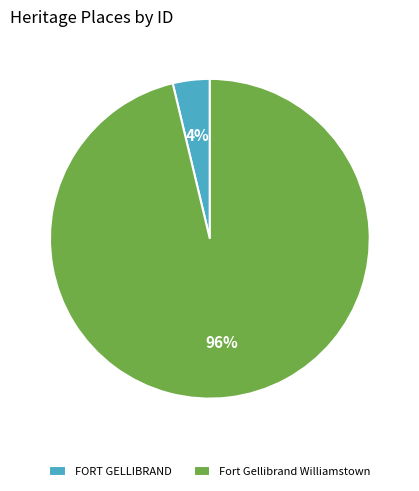

How many segments does this pie chart have?

2